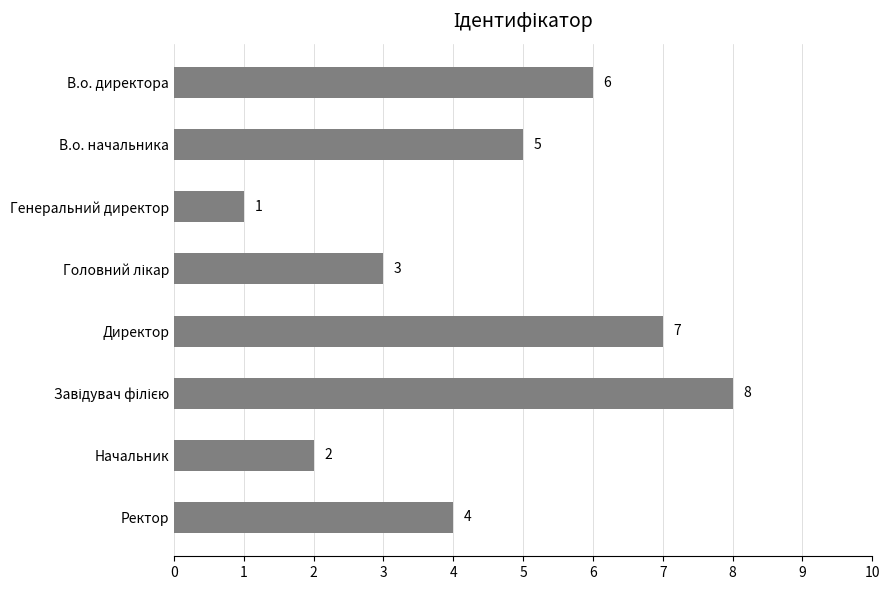

The value at Ректор is 4. True or false?

True